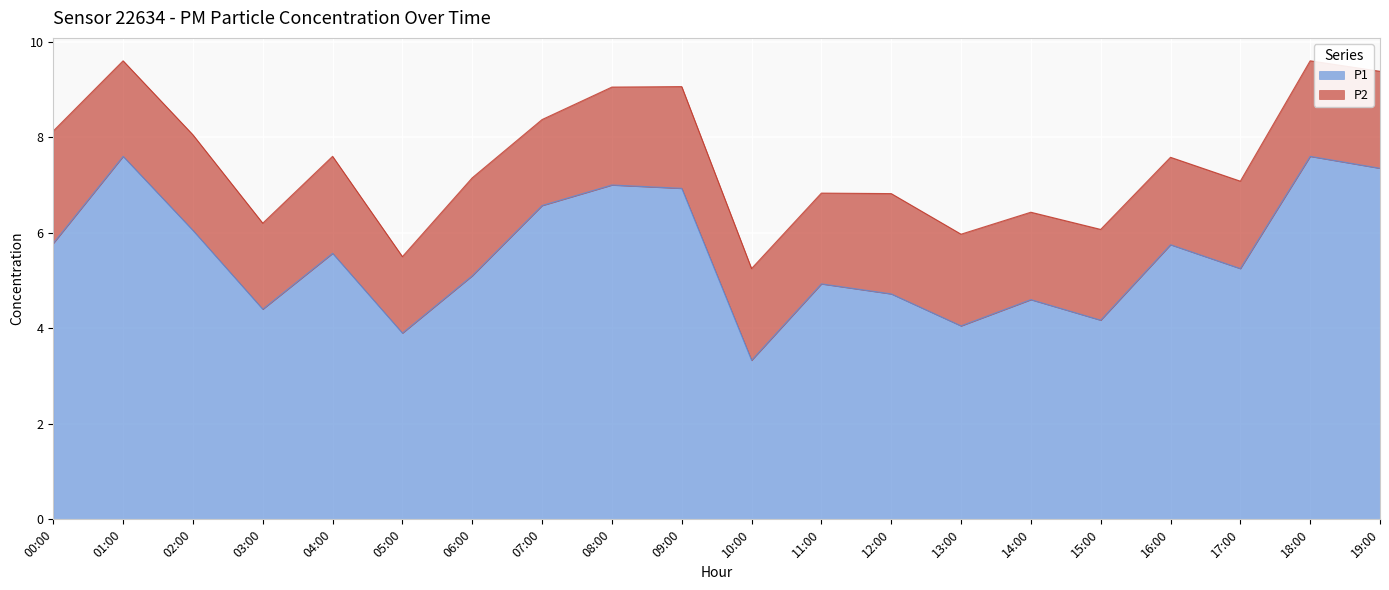

Where is the first local maximum?

01:00